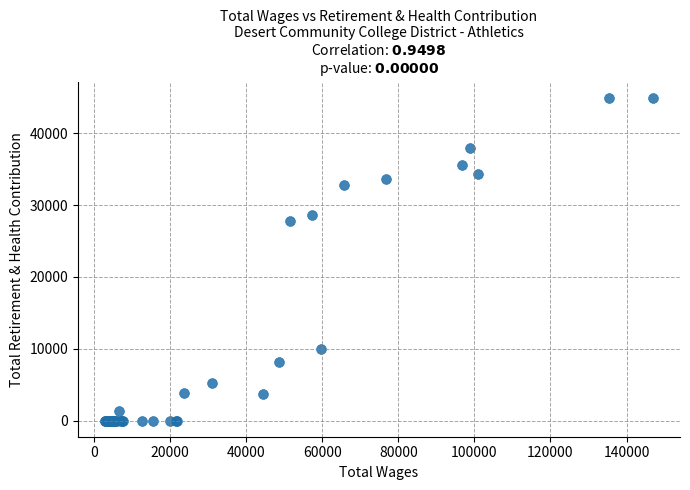

What Y value in the scatter plot is closest to 22472?

27774